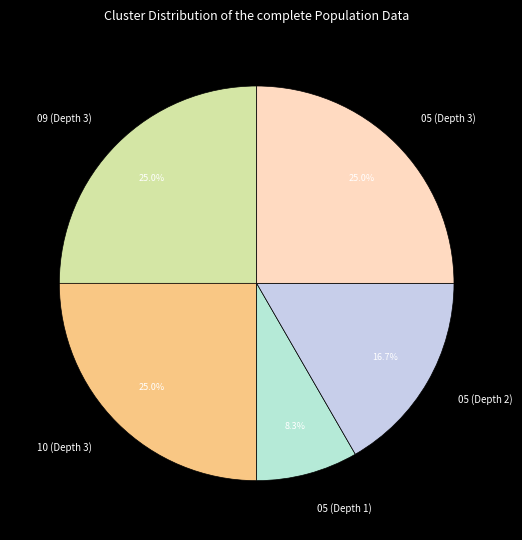

To the nearest percent, what is the combined percentage of 05 (Depth 3) and 05 (Depth 1)?

33%